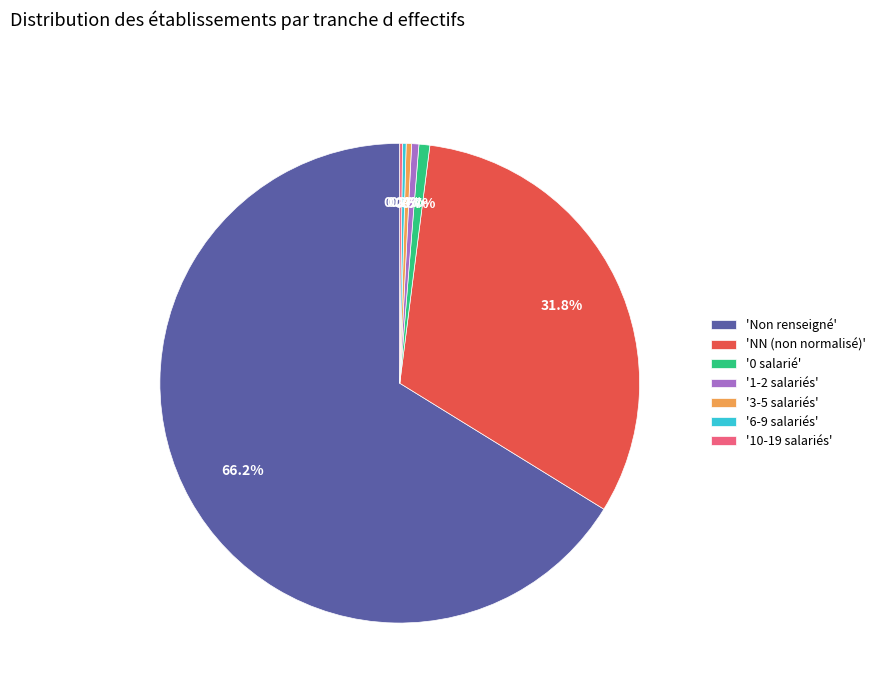

What is the largest slice in the pie chart?

'Non renseigné'